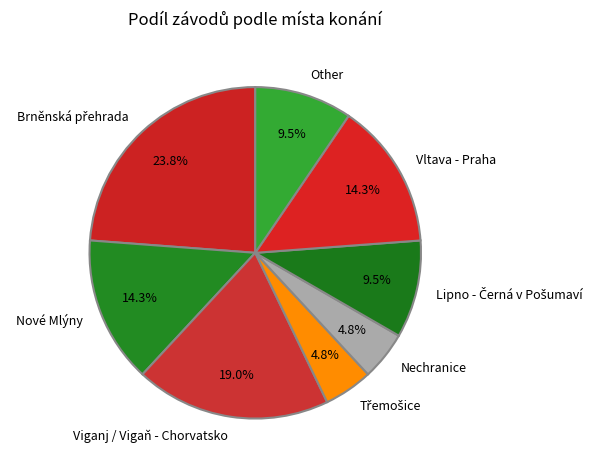

Does any single category account for the majority?

No